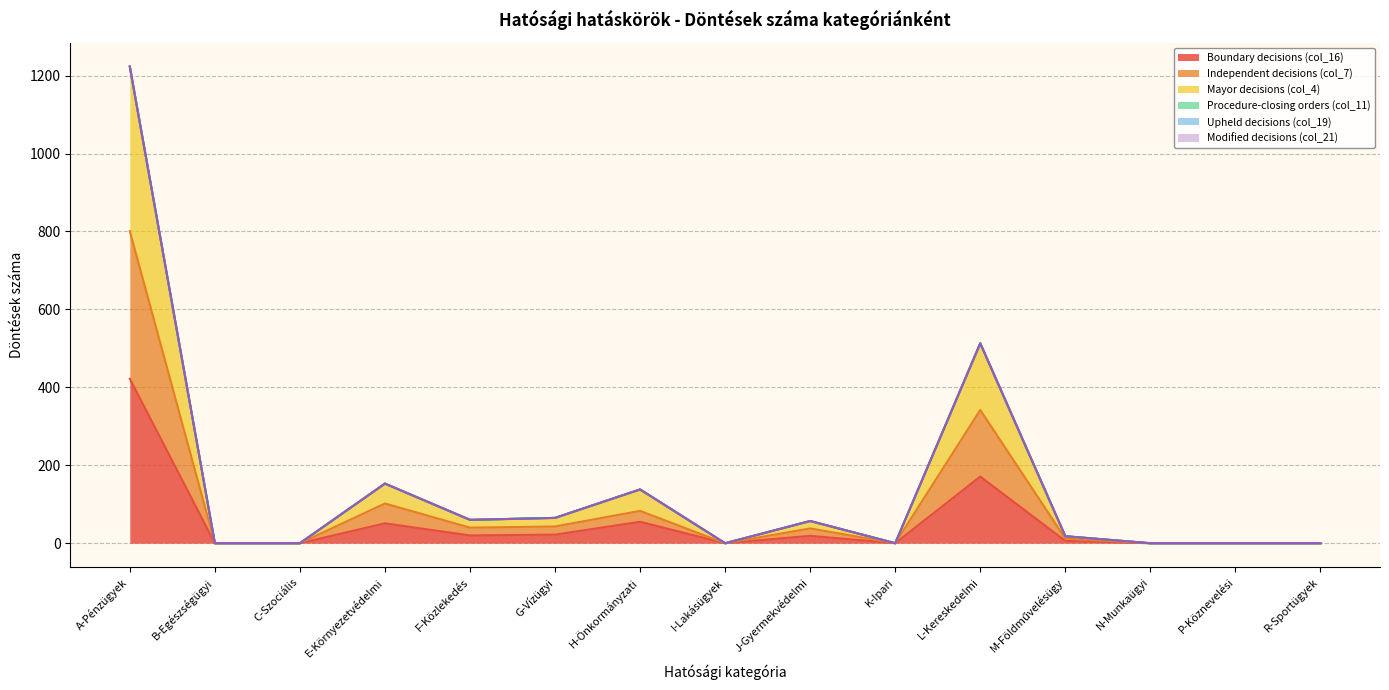

At which category is the sum across all series the highest?

A-Pénzügyek